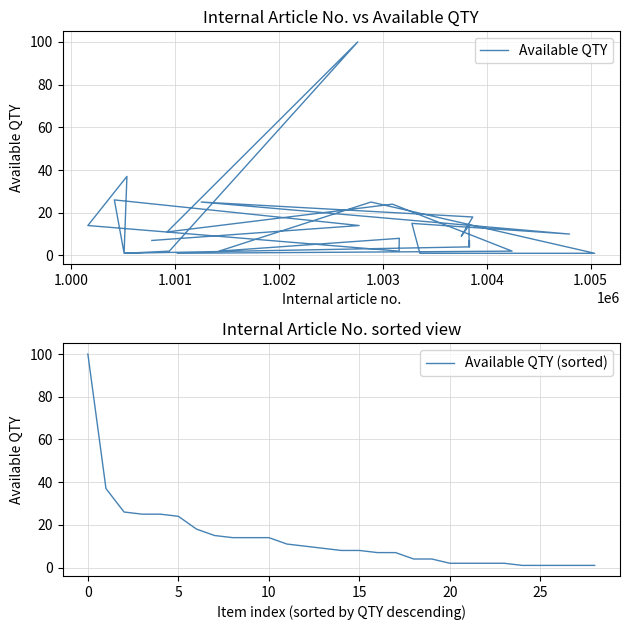

Where does the Available QTY series first go above 8?

1.001